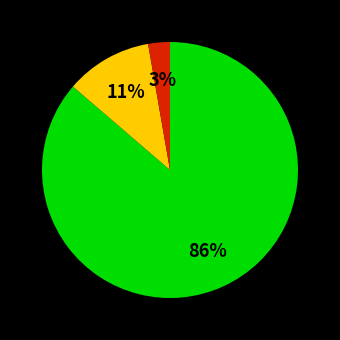

Is there a majority slice in this chart?

Yes